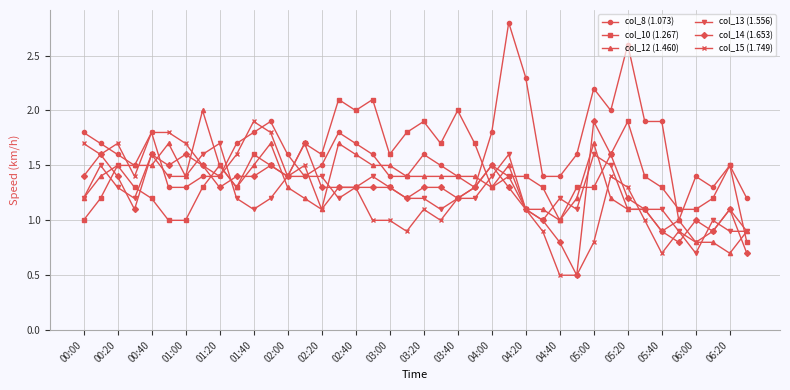

Which series has the widest spread of values?

col_8 (1.073)